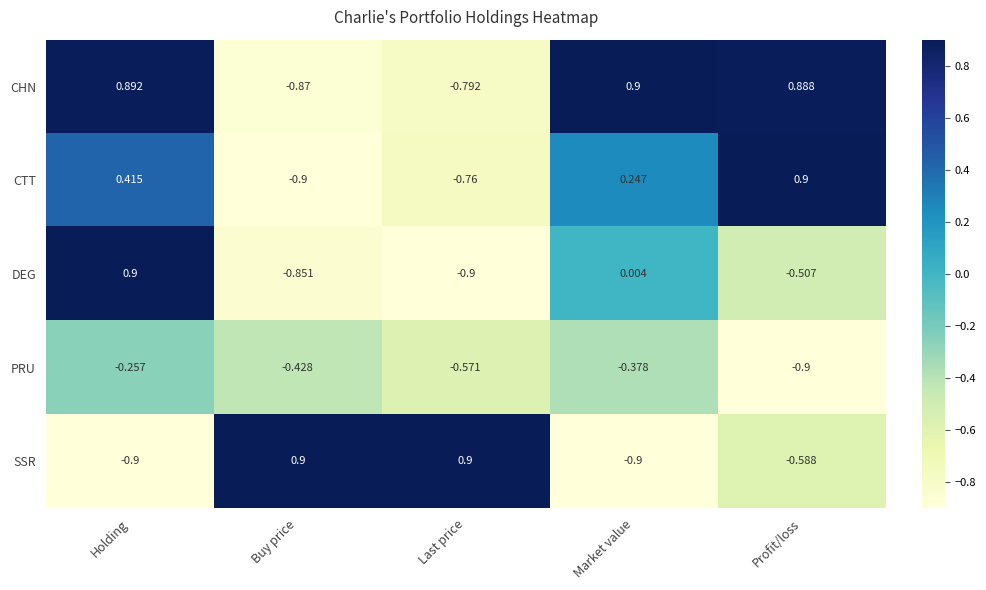

Rank the series at Holding from lowest to highest value.

SSR, PRU, CTT, CHN, DEG